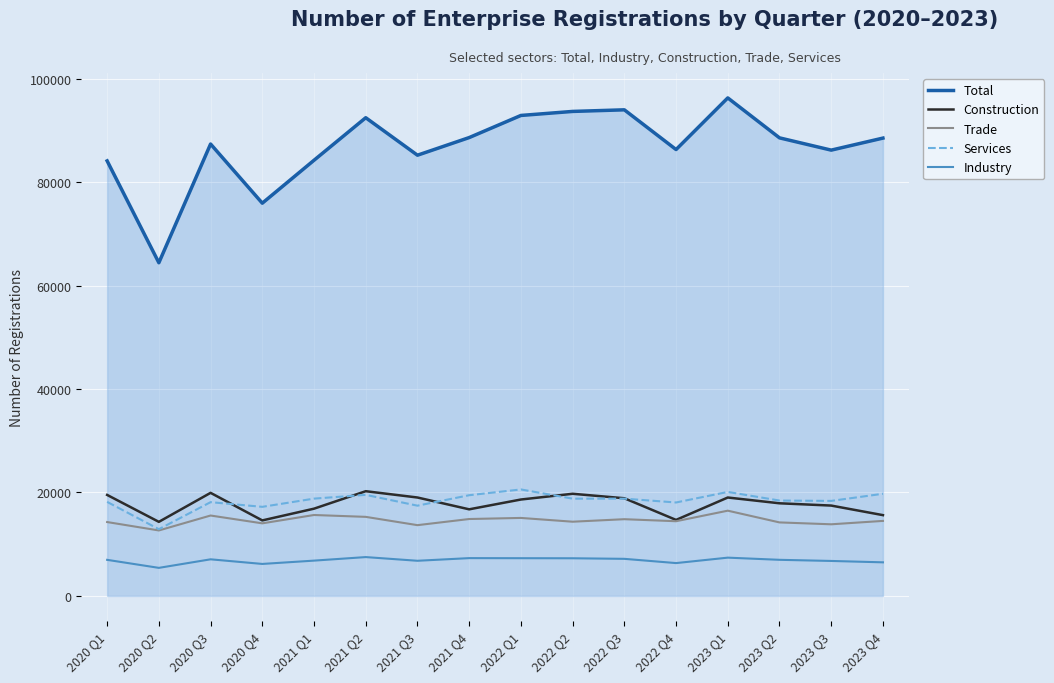

Is it true that Services equals 19542 at 2021 Q2?

True